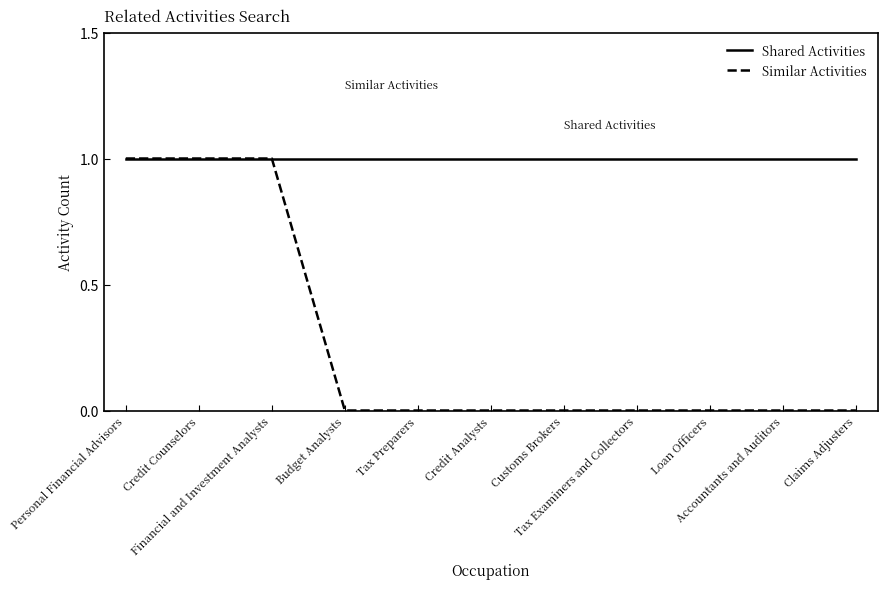

Which series has the largest total across all categories?

Shared Activities